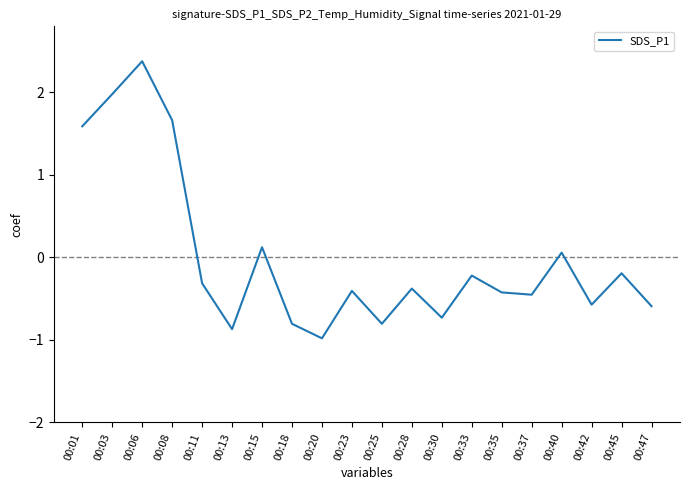

Which has a higher value, 00:01 or 00:45?

00:01